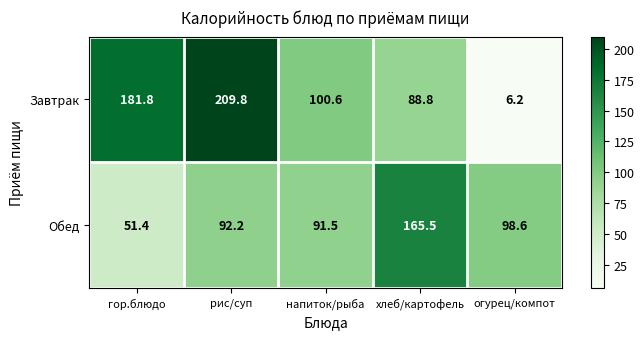

What is the sum of the Завтрак values at хлеб/картофель and гор.блюдо?

270.6